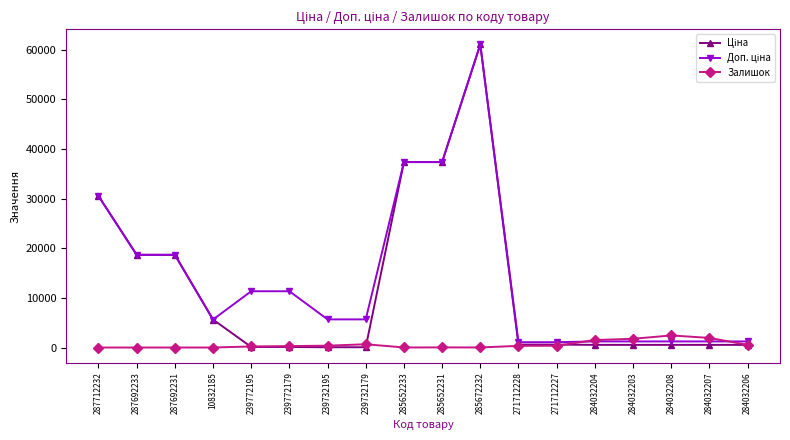

What is the maximum value shown in the chart?

61024.7